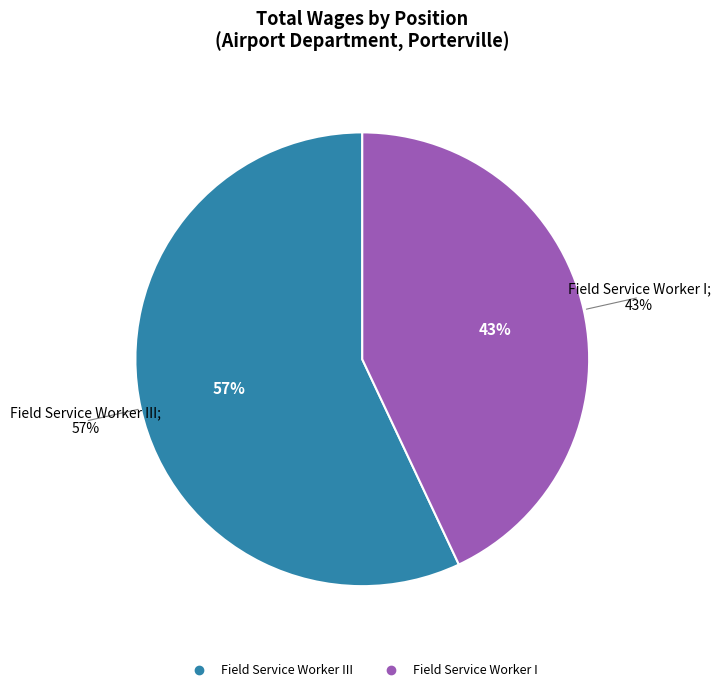

Is the sum of Field Service Worker III and Field Service Worker I greater than half?

Yes